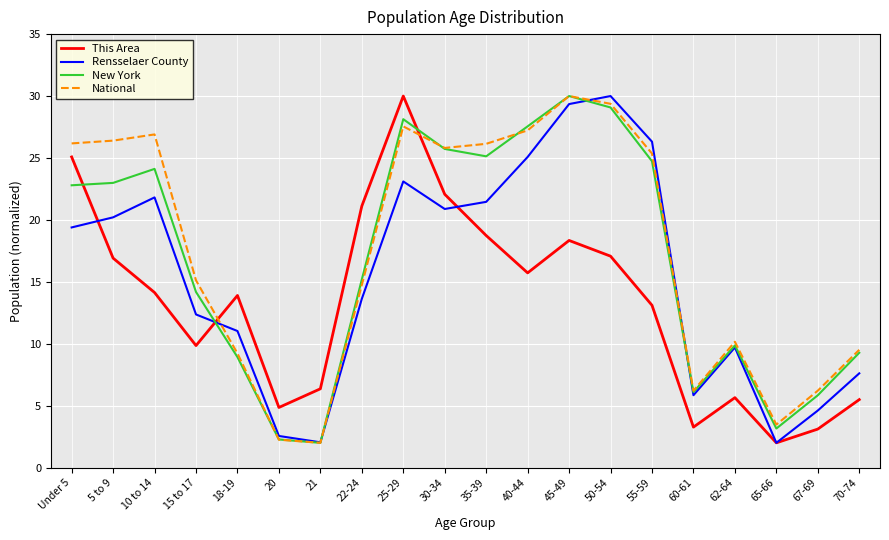

What is the highest value of the Rensselaer County series?

30.0